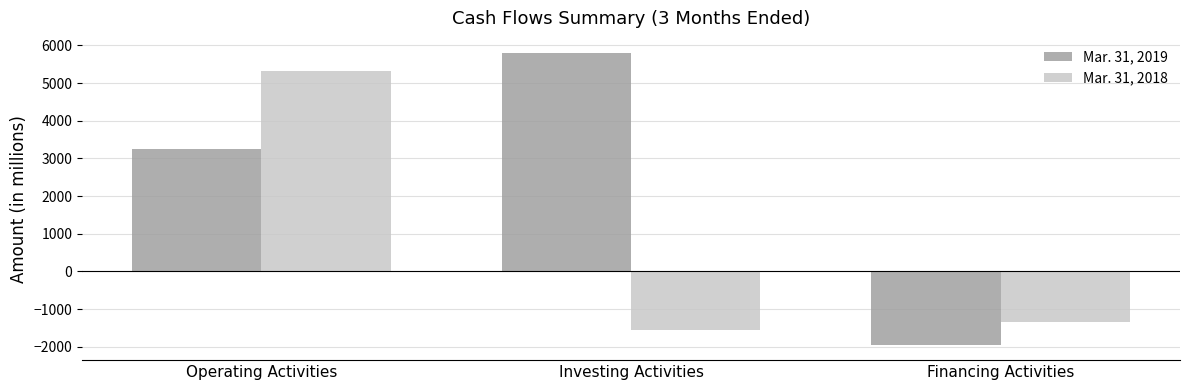

How many bars are there in total?

6